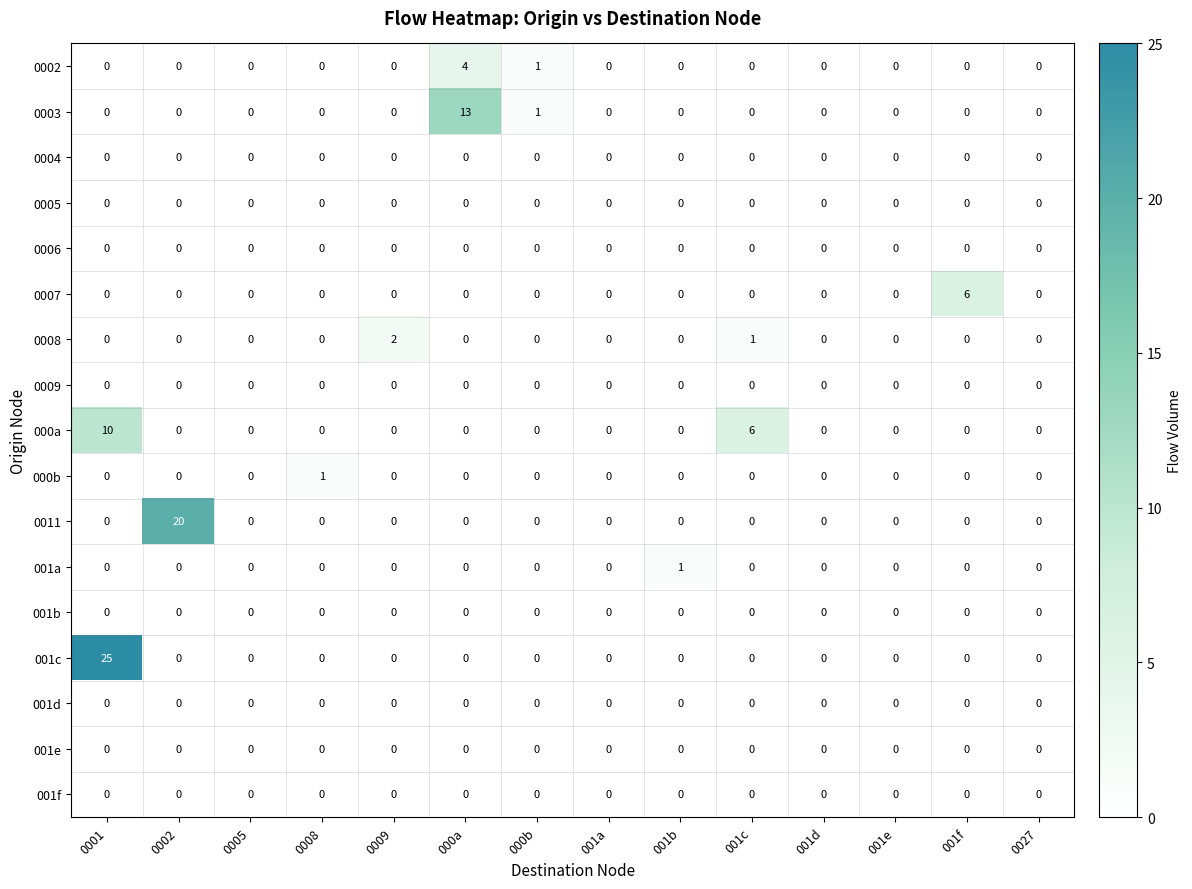

Between 001a and 001f, which series saw the biggest shift?

0007